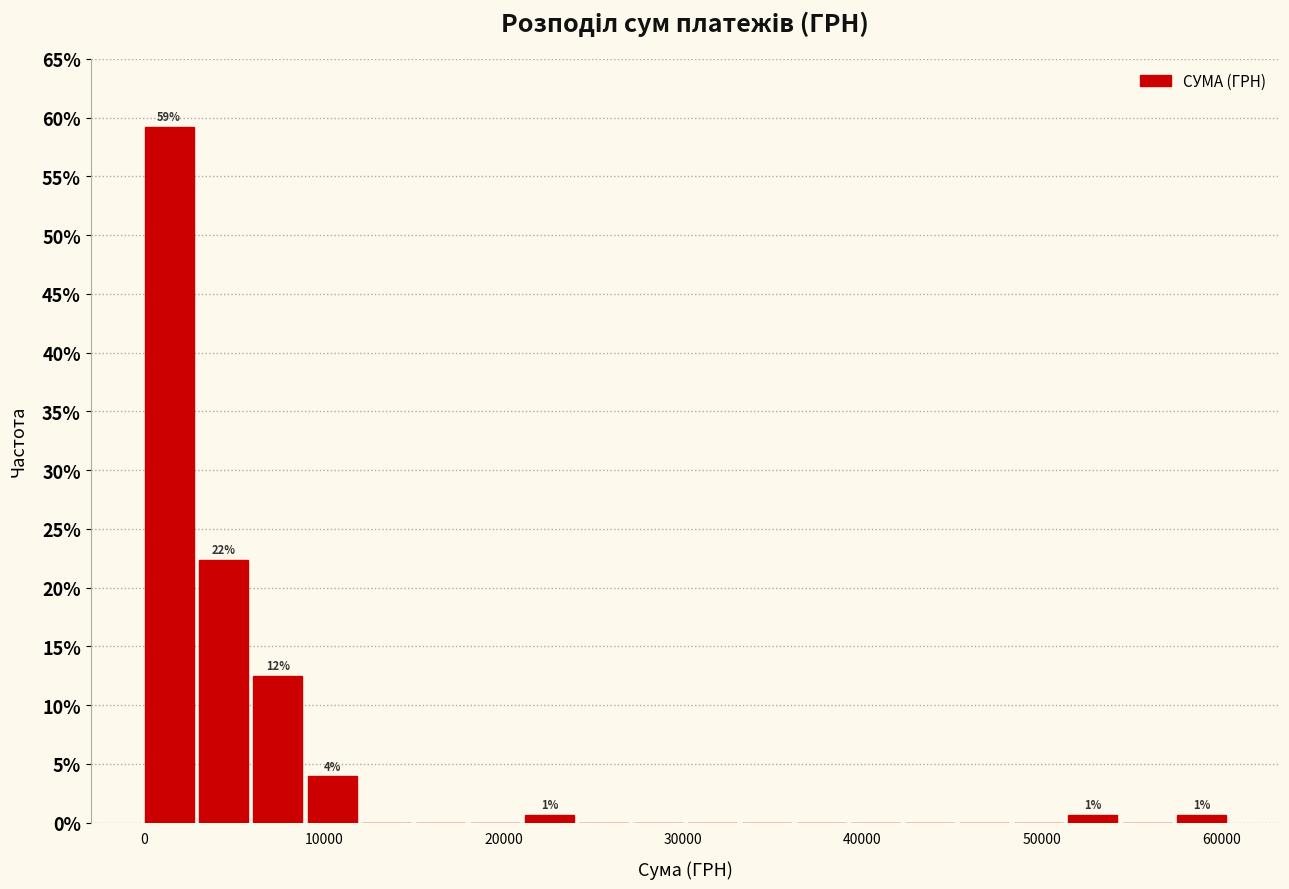

Around what value on the x-axis is the tallest bar? Give the approximate position of its centre, as read against the axis.

1000